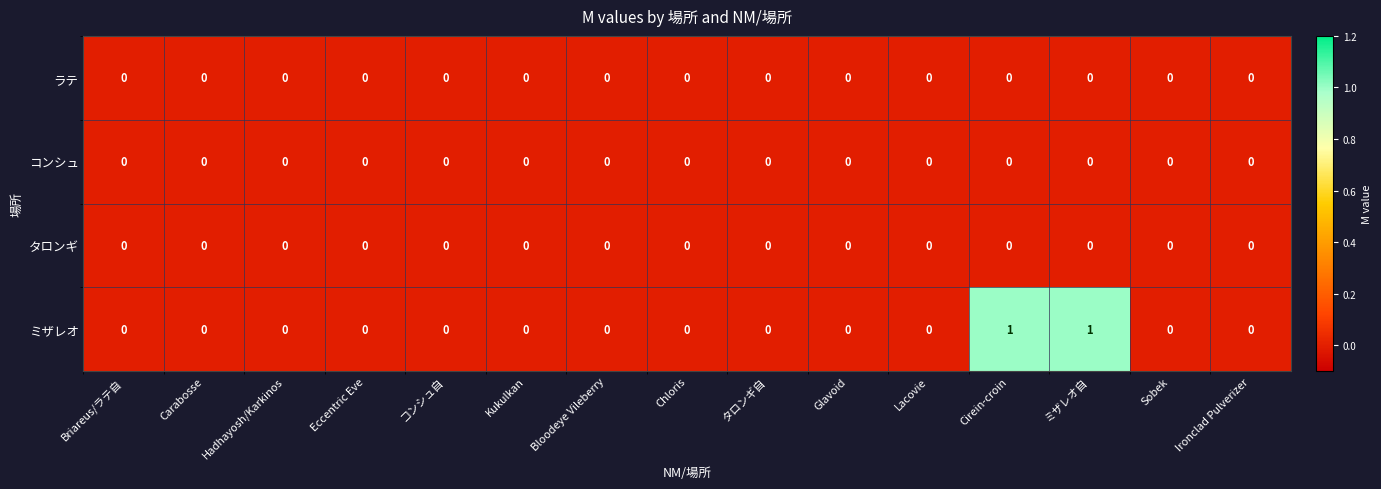

Count the number of categories in the chart.

15